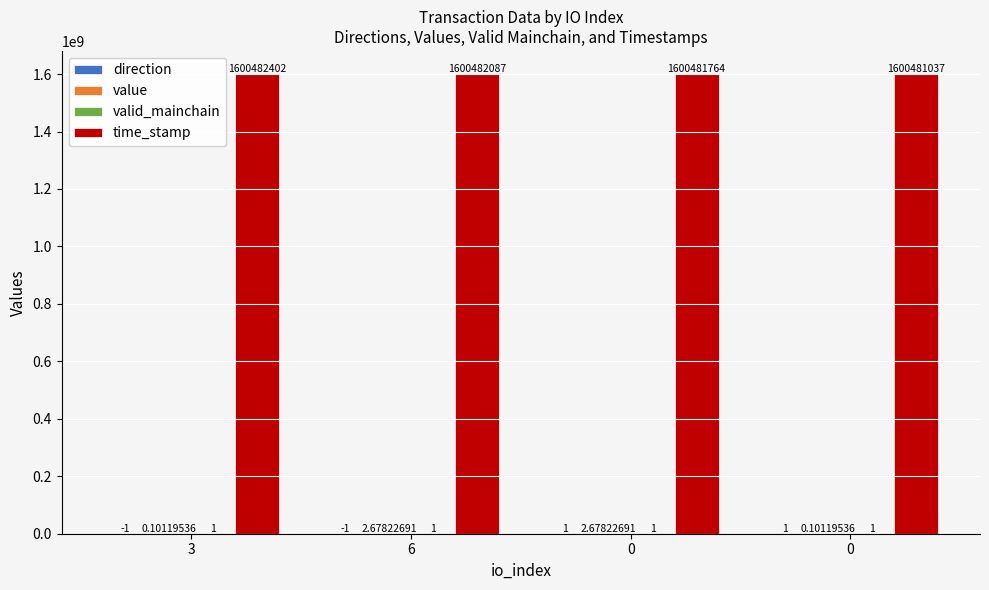

The valid_mainchain series shows 1.8 at 0. True or false?

False